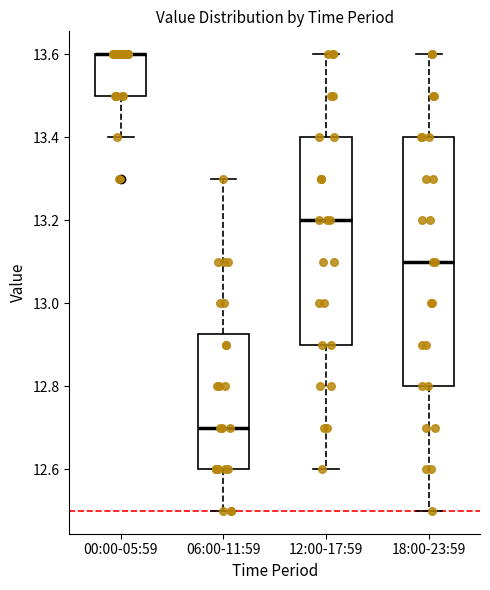

Reading left to right, read every box against the y-axis: the position of its median line, the range the box covers, and the ends of its whiskers. The values are not printed on the chart, so give them approximately, as read against the axis.

00:00-05:59: median 13.60 (drawn on the box's upper edge), box 13.50 to 13.60, whiskers 13.40 to 13.60
06:00-11:59: median 12.70, box 12.60 to 12.92, whiskers 12.50 to 13.30
12:00-17:59: median 13.20, box 12.90 to 13.40, whiskers 12.60 to 13.60
18:00-23:59: median 13.10, box 12.80 to 13.40, whiskers 12.50 to 13.60